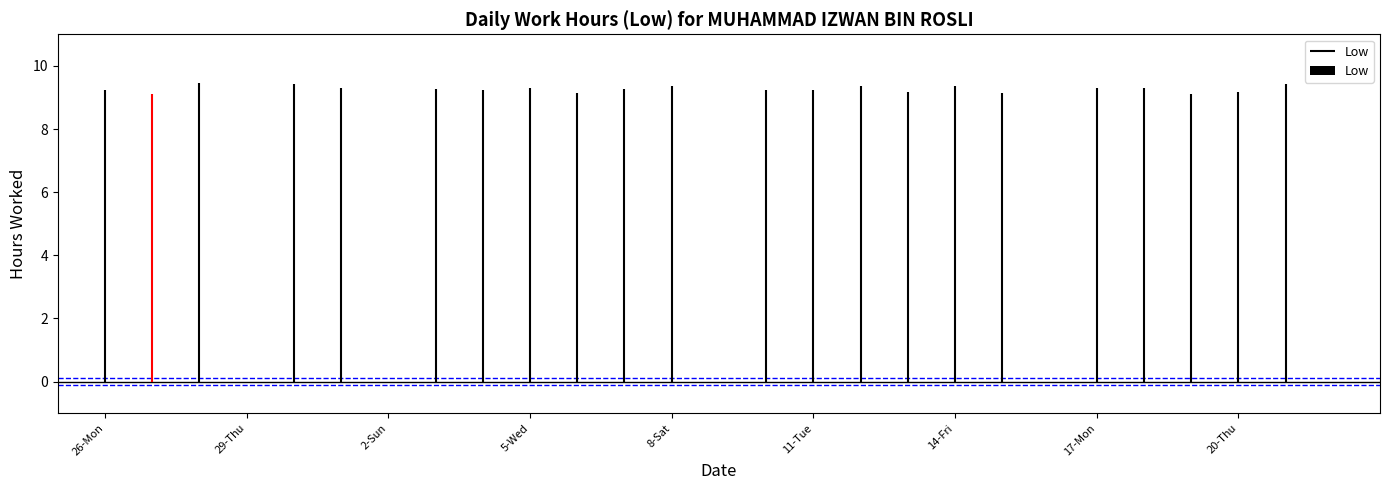

Which has a higher value, 11-Tue or 2-Sun?

11-Tue